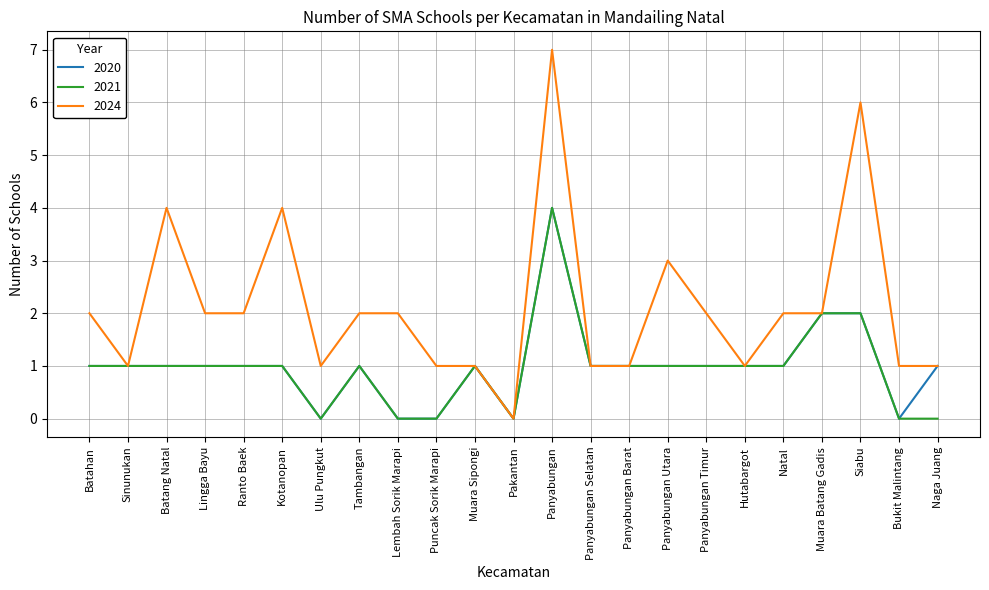

Which series has the largest total across all categories?

2024